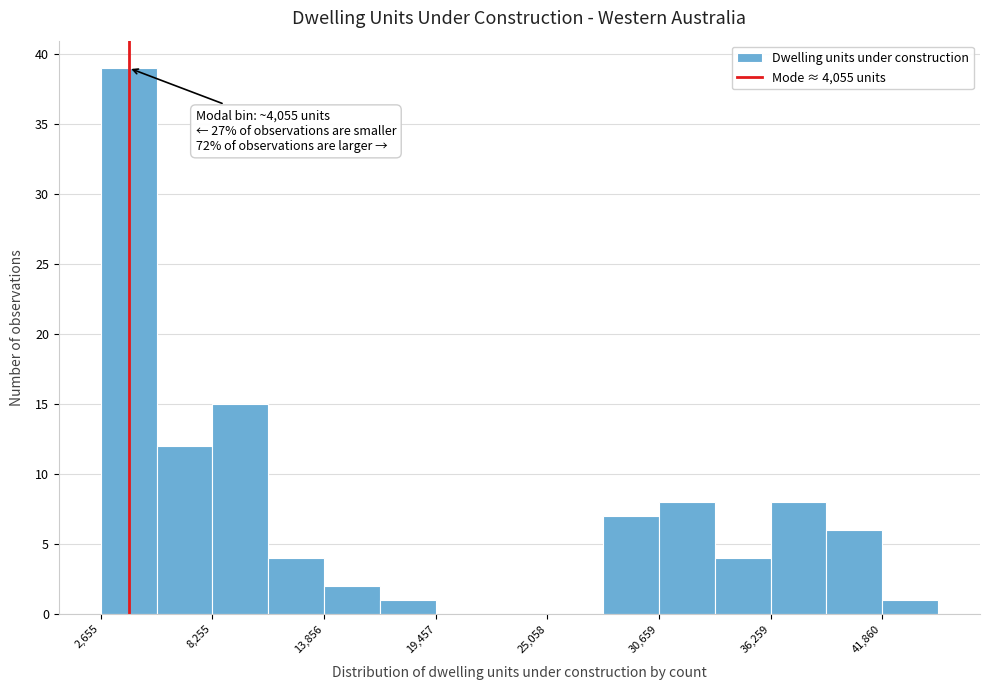

Read against the x-axis, roughly where is the centre of the tallest bar?

4000